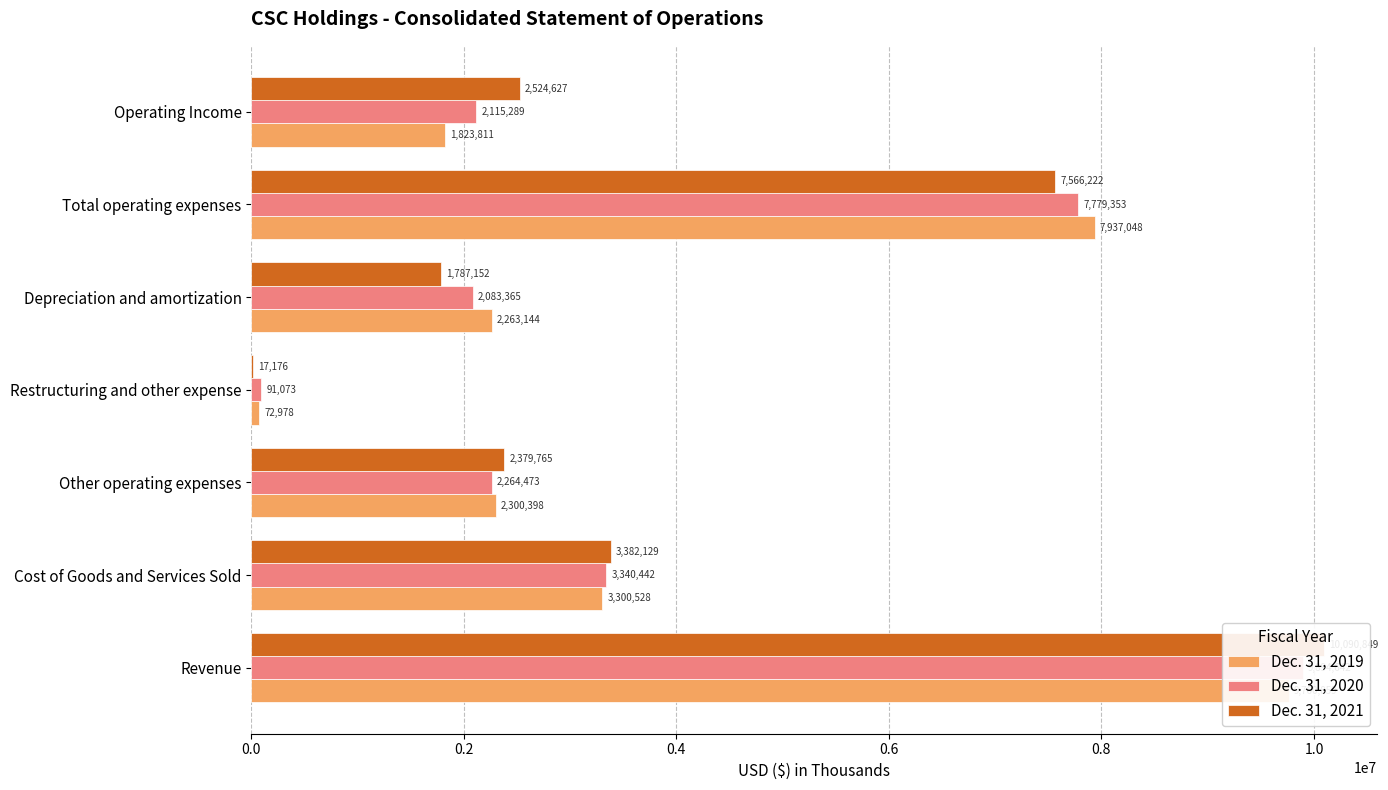

Reading left to right, what are all the values shown in this chart?

Dec. 31, 2019: 9760859	3300528	2300398	72978	2263144	7937048	1823811
Dec. 31, 2020: 9894642	3340442	2264473	91073	2083365	7779353	2115289
Dec. 31, 2021: 10090849	3382129	2379765	17176	1787152	7566222	2524627